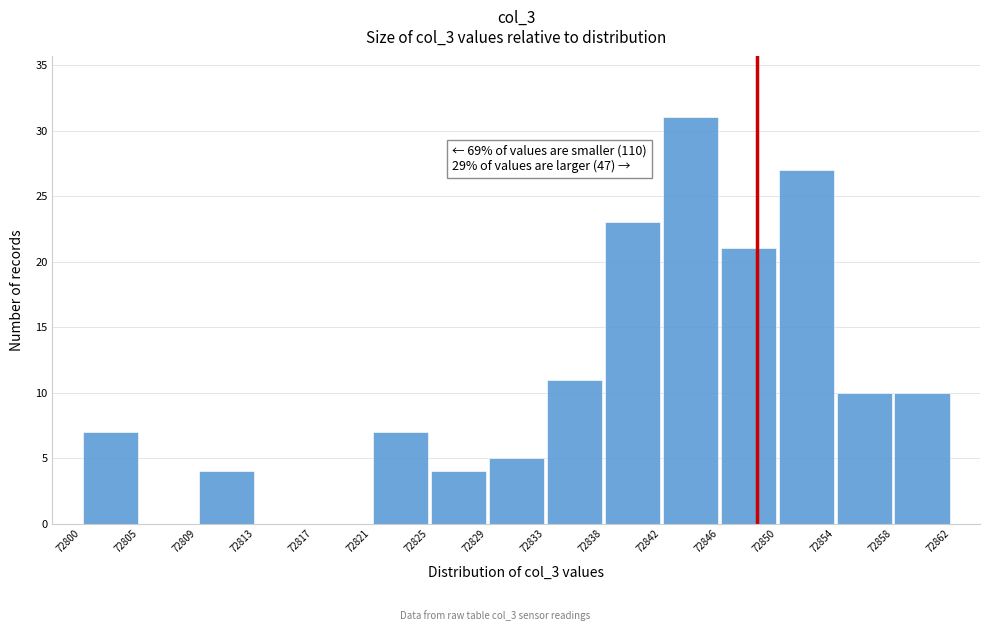

Over which range of the x-axis is the bar tallest?

72842 to 72846